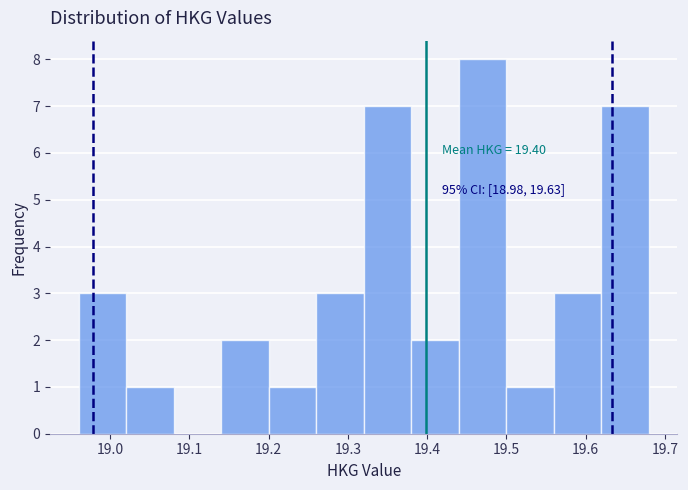

Which range on the x-axis has the tallest bar?

19.44 to 19.50